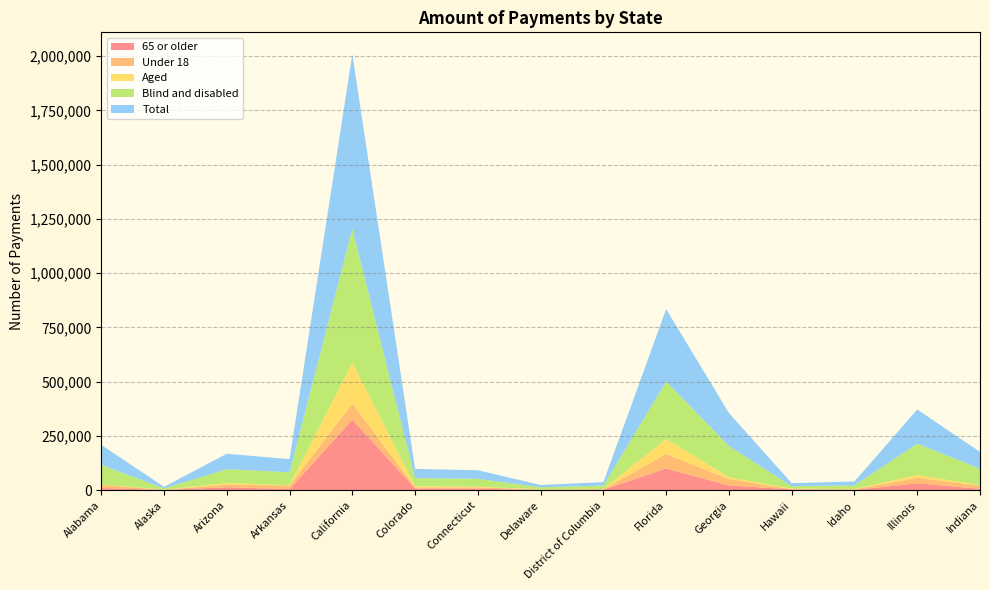

Reading left to right, list all the values displayed in this chart.

Total: Alabama=91962	Alaska=6936	Arizona=71125	Arkansas=60698	California=804433	Colorado=42263	Connecticut=39348	Delaware=10471	District of Columbia=16135	Florida=333646	Georgia=151987	Hawaii=13754	Idaho=17760	Illinois=157698	Indiana=77453
Aged: Alabama=2294	Alaska=602	Arizona=7209	Arkansas=1253	California=188090	Colorado=4683	Connecticut=3129	Delaware=529	District of Columbia=929	Florida=68717	Georgia=9017	Hawaii=2376	Idaho=616	Illinois=13428	Indiana=2188
Blind and disabled: Alabama=89668	Alaska=6334	Arizona=63915	Arkansas=59445	California=616343	Colorado=37580	Connecticut=36219	Delaware=9942	District of Columbia=15206	Florida=264929	Georgia=142970	Hawaii=11378	Idaho=17143	Illinois=144269	Indiana=75264
Under 18: Alabama=14682	Alaska=810	Arizona=11951	Arkansas=17176	California=74980	Colorado=5752	Connecticut=5991	Delaware=2278	District of Columbia=2628	Florida=67064	Georgia=29854	Hawaii=828	Idaho=3296	Illinois=24742	Indiana=15195
65 or older: Alabama=10343	Alaska=1337	Arizona=14116	Arkansas=4932	California=325293	Colorado=8282	Connecticut=7651	Delaware=1289	District of Columbia=2730	Florida=100348	Georgia=22009	Hawaii=4372	Idaho=1784	Illinois=32089	Indiana=6727